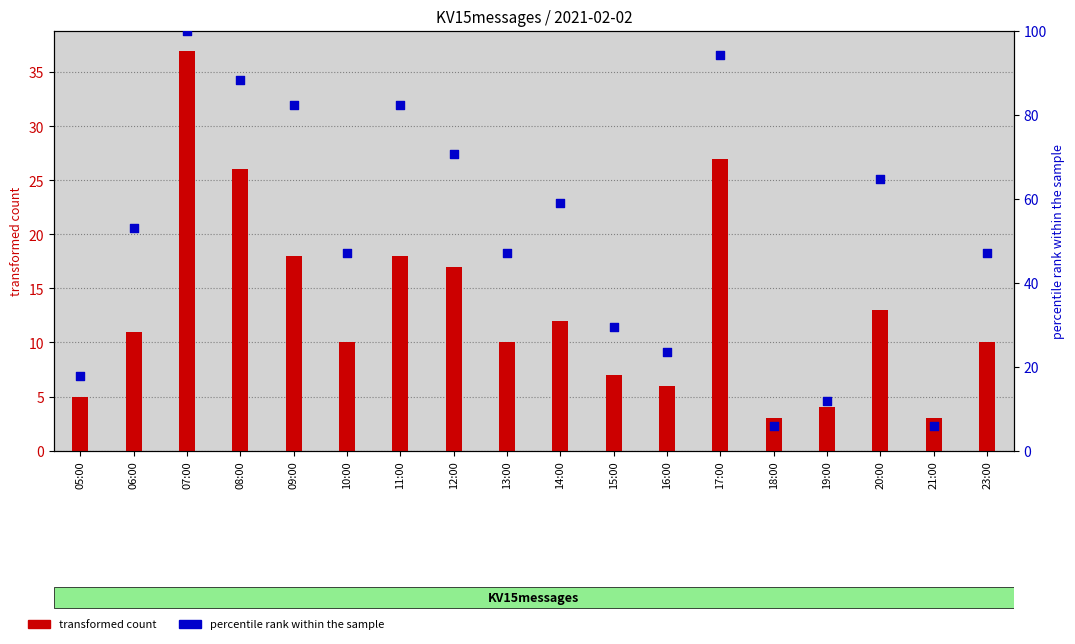

Is the value of transformed count at 13:00 greater than the value of percentile rank within the sample at 16:00?

No